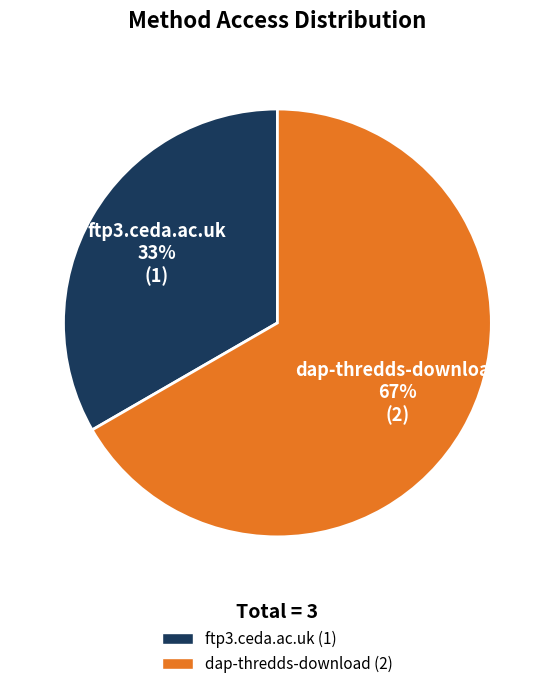

Which category has the biggest portion of the pie?

dap-thredds-download